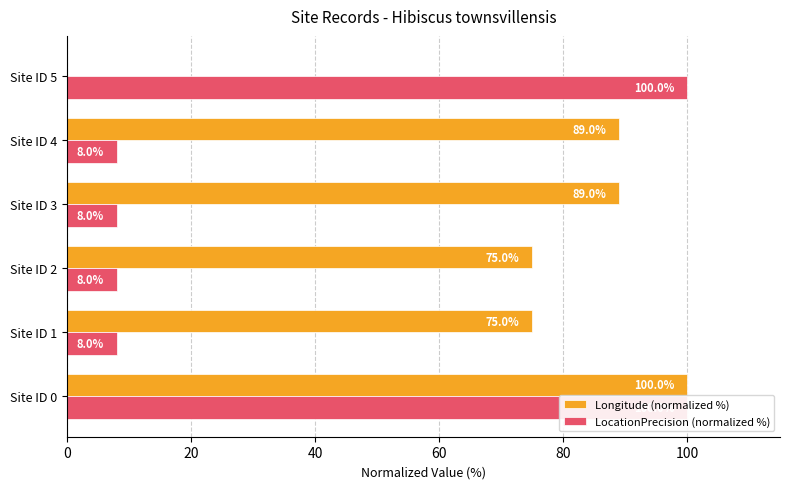

Rank the series at Site ID 1 from highest to lowest value.

Longitude (normalized %), LocationPrecision (normalized %)